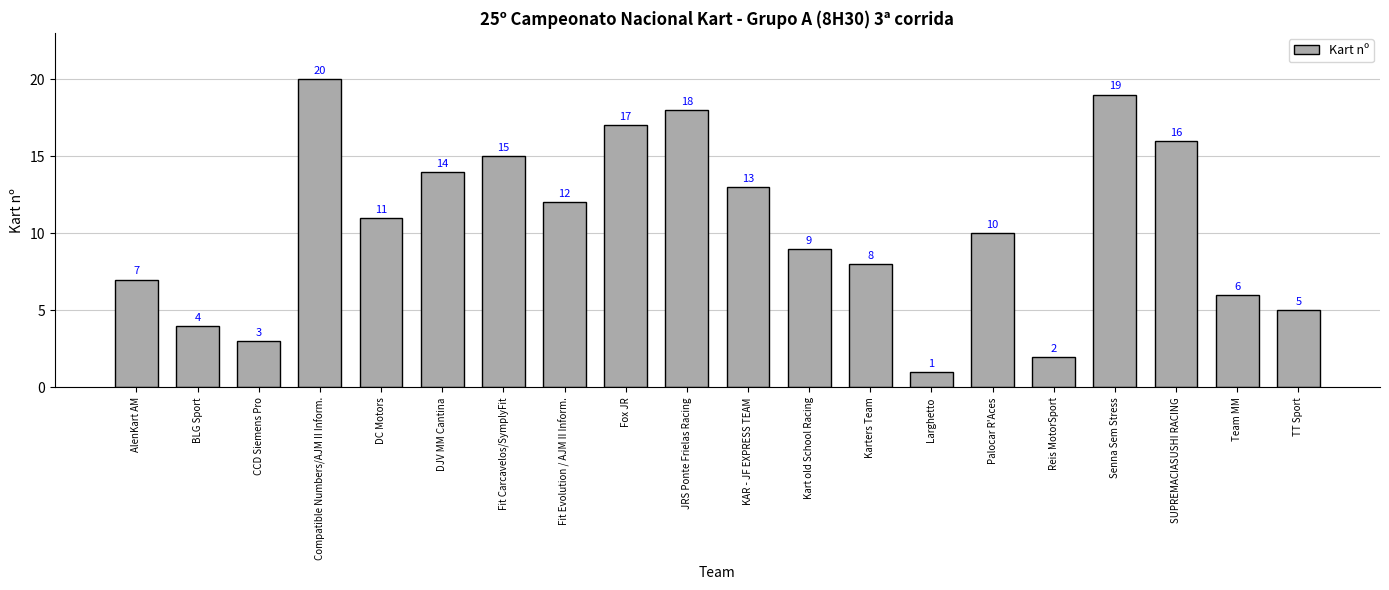

At which label is the value closest to 10?

Palocar R'Aces